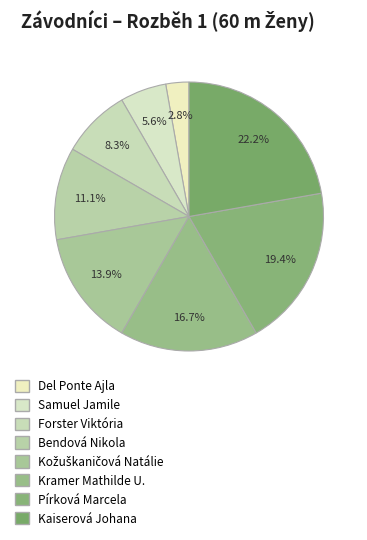

The Kožuškaničová Natálie slice represents 23% of the pie. True or false?

False